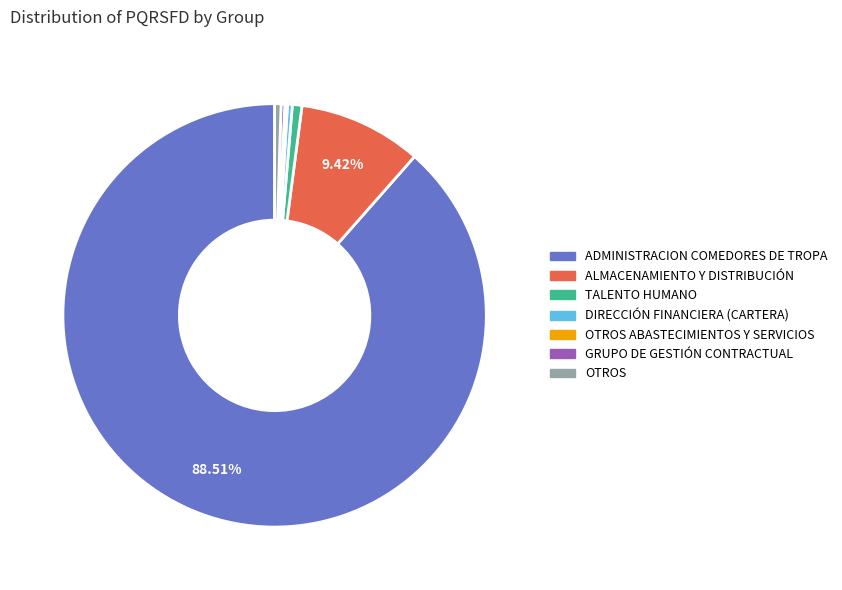

Is there any slice that represents more than half of the pie?

Yes